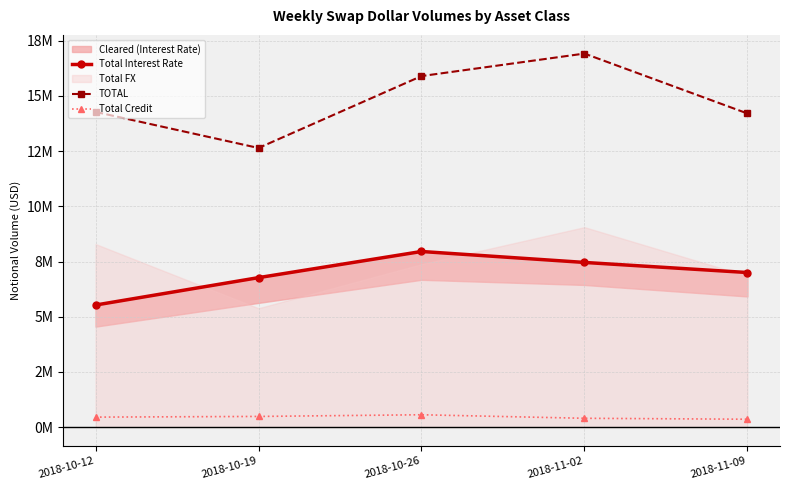

What is the lowest value of the TOTAL series?

12642485